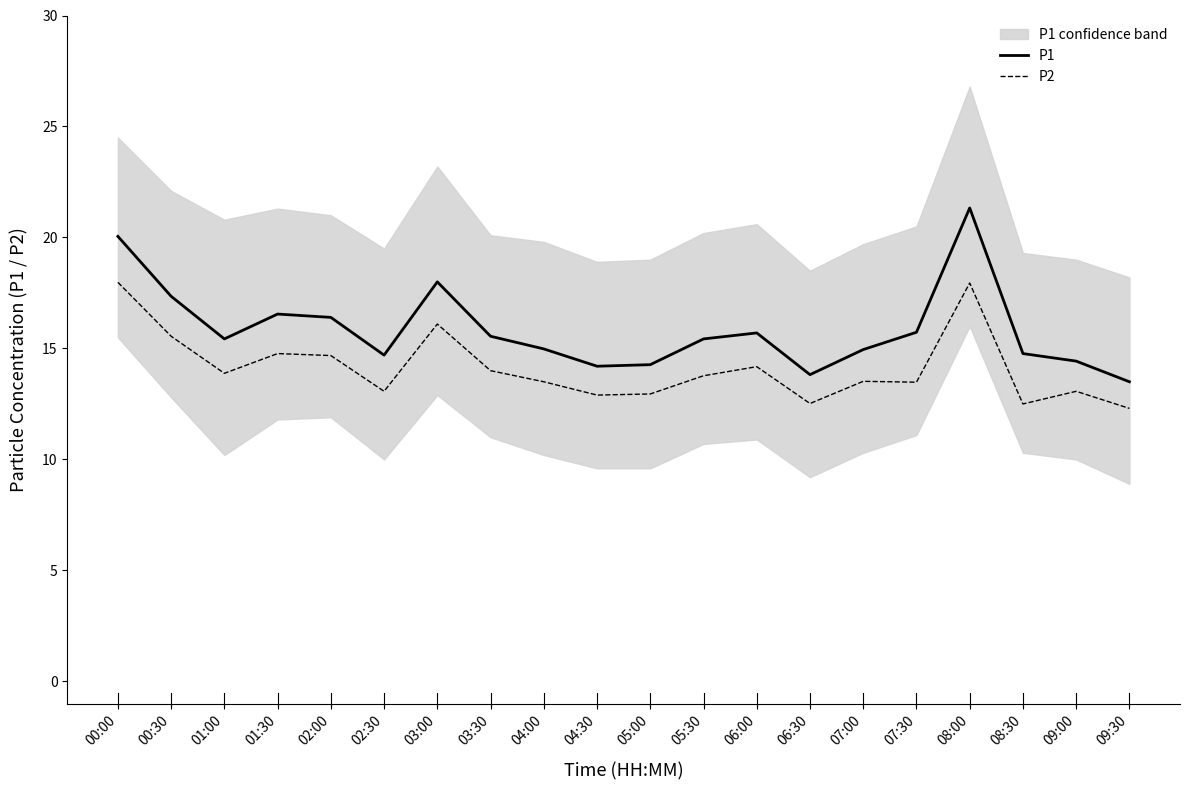

What is the average value of the P2 series?

14.1